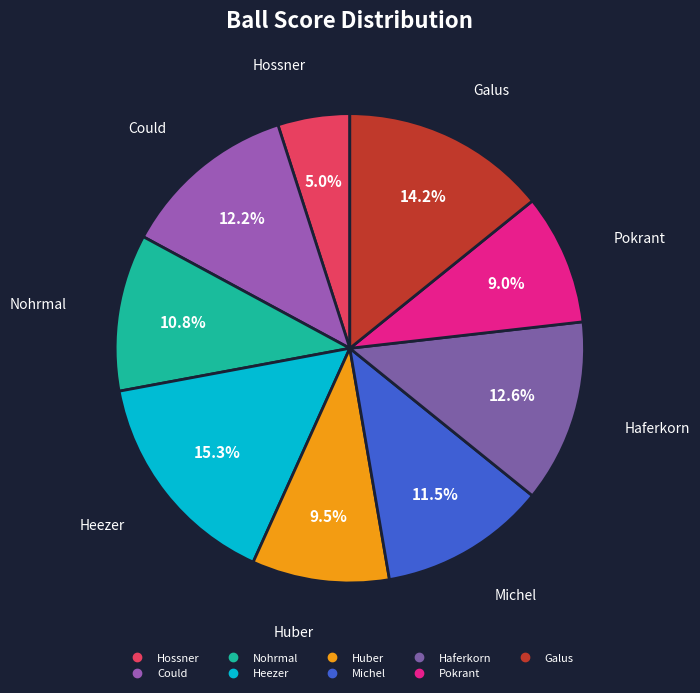

Is there any slice that represents more than half of the pie?

No